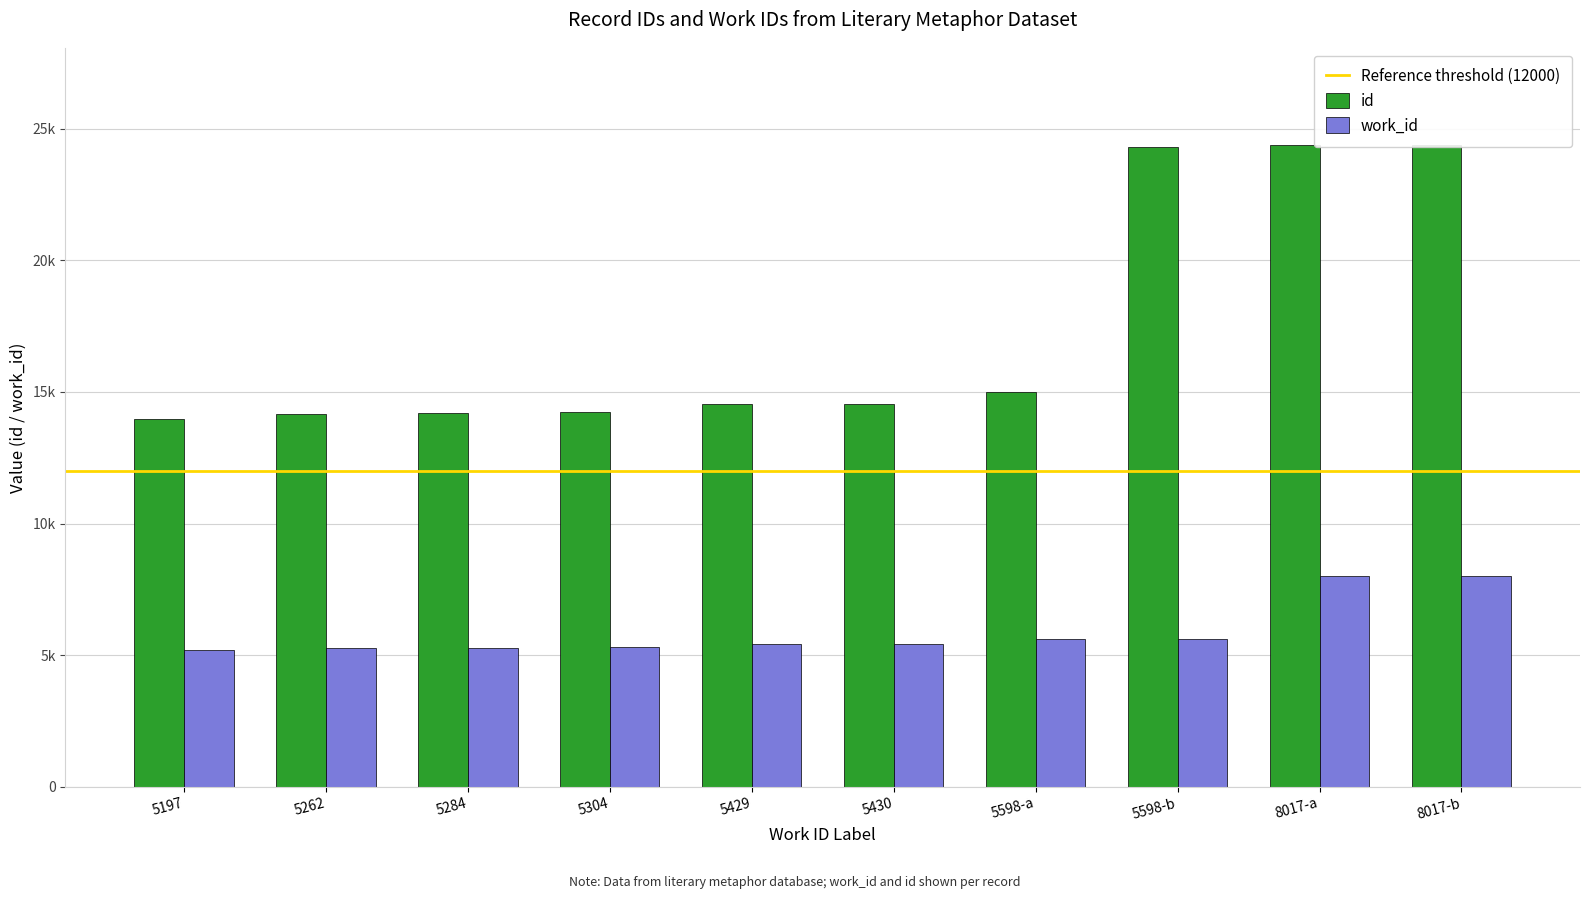

Reading right to left, what are all the values shown in this chart?

id: 24399	24398	24306	14983	14540	14539	14237	14202	14170	13978
work_id: 8017	8017	5598	5598	5430	5429	5304	5284	5262	5197